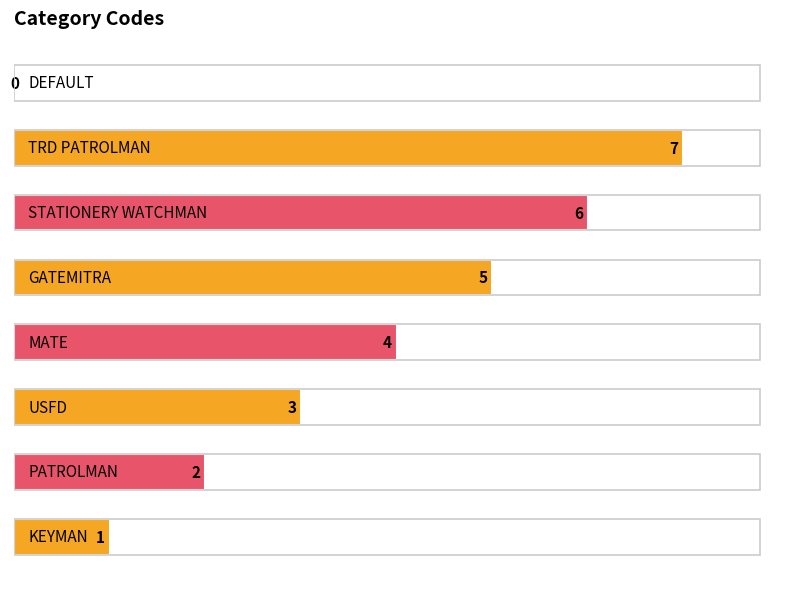

What is the maximum value shown in the chart?

7